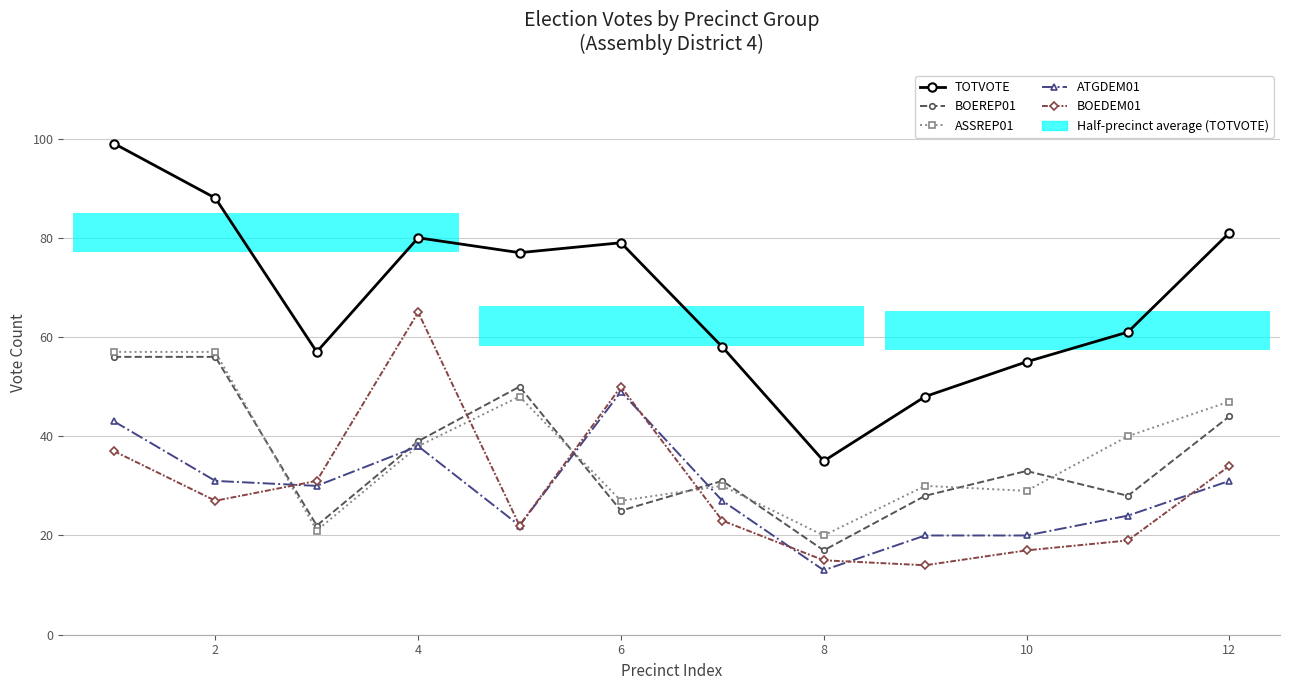

Which series has the widest spread of values?

TOTVOTE